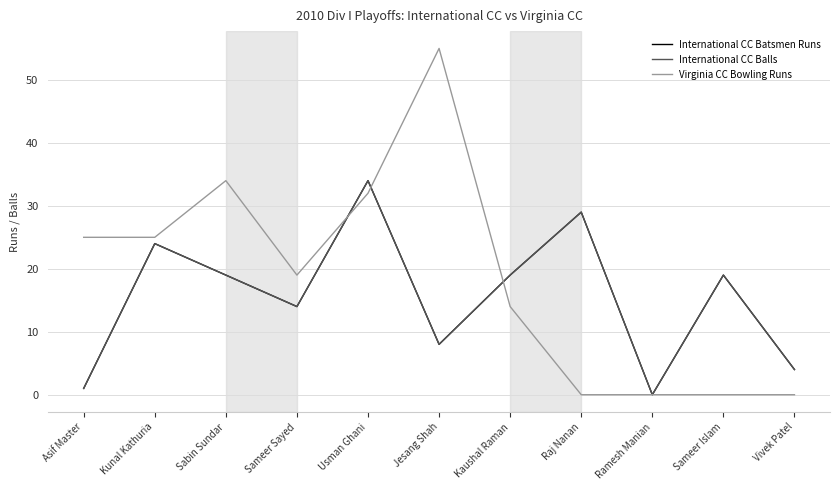

Is this an area chart (filled region under the line)?

No